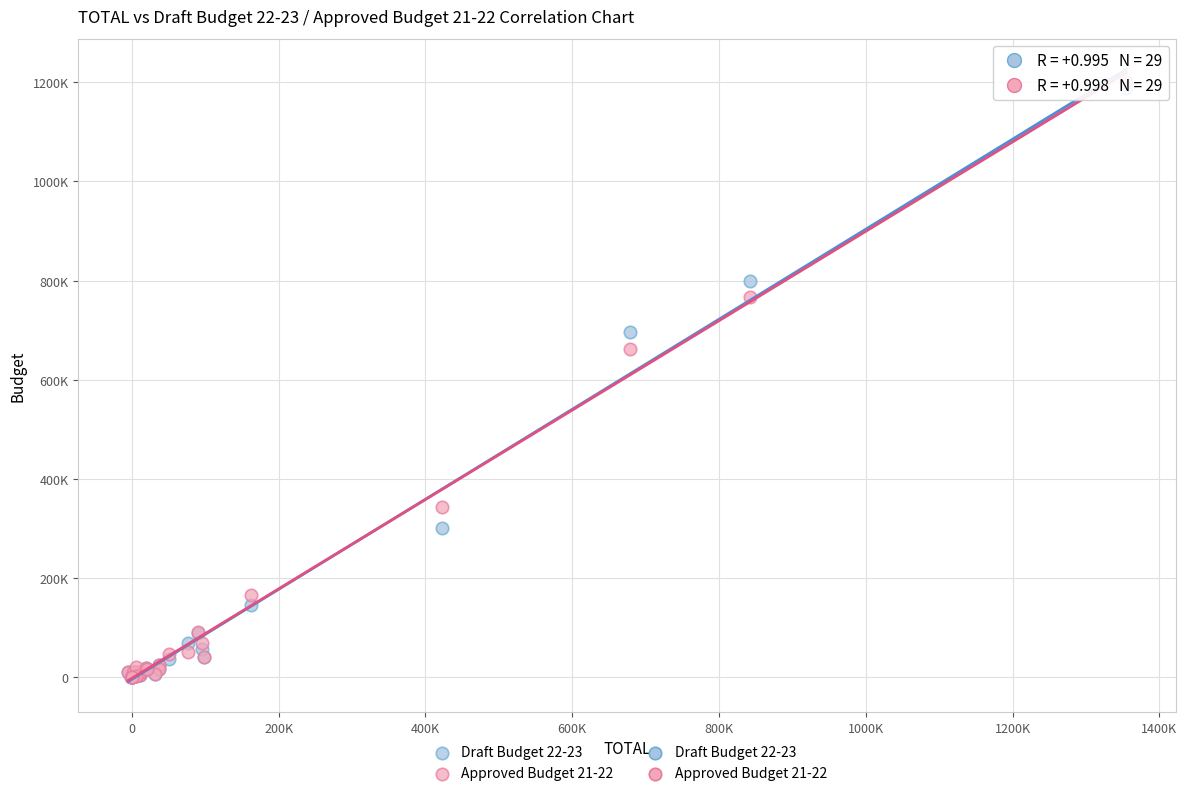

Which series contains the highest Y value?

Approved Budget 21-22